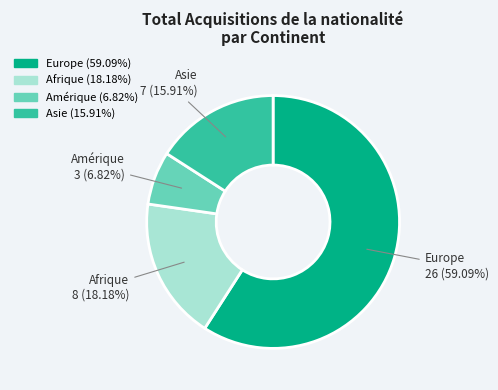

Which slice is the largest?

Europe